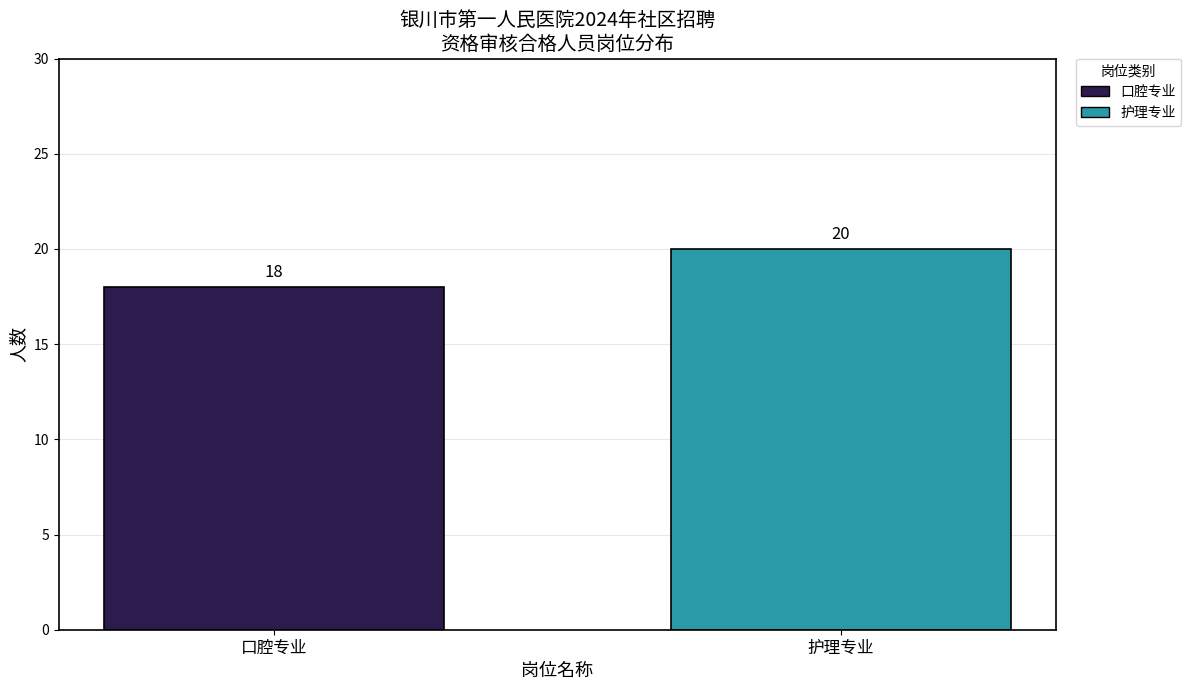

What is the minimum value for 护理专业?

20